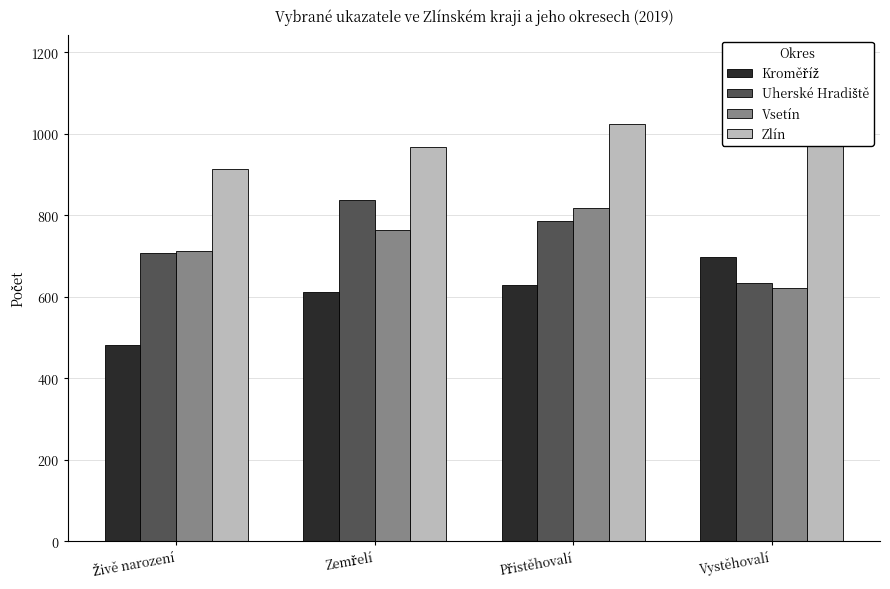

What is the sum of the Uherské Hradiště values at Zemřelí and Vystěhovalí?

1472